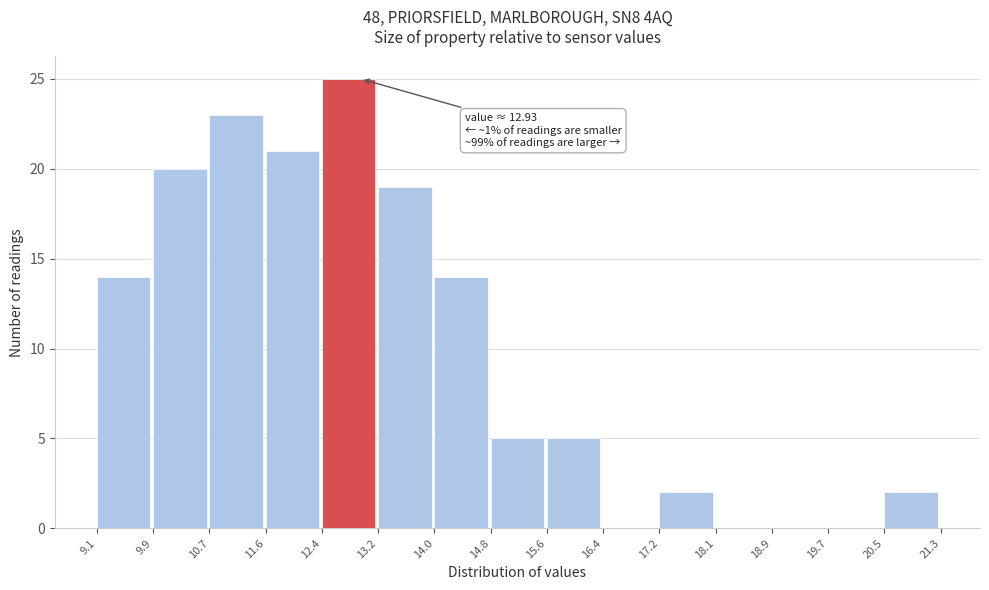

Which range on the x-axis has the tallest bar?

12.4 to 13.2